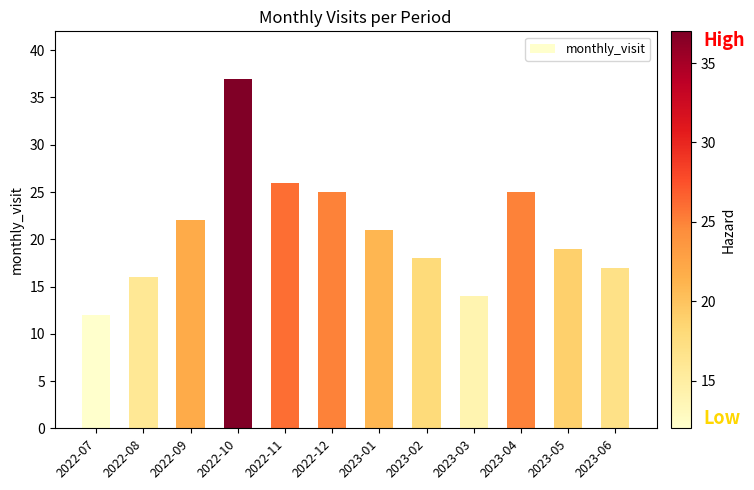

Between 2023-03 and 2023-04, which is larger?

2023-04